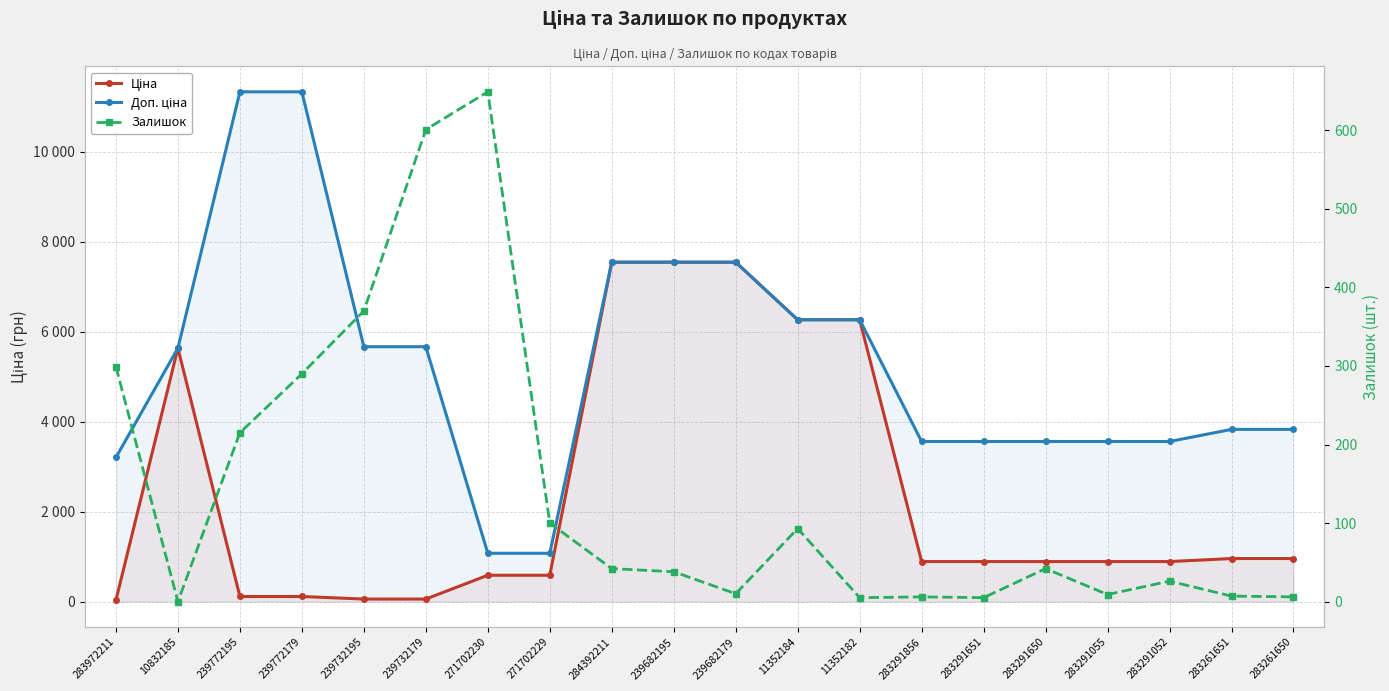

Which has a higher value, 284392211 or 271702229?

284392211